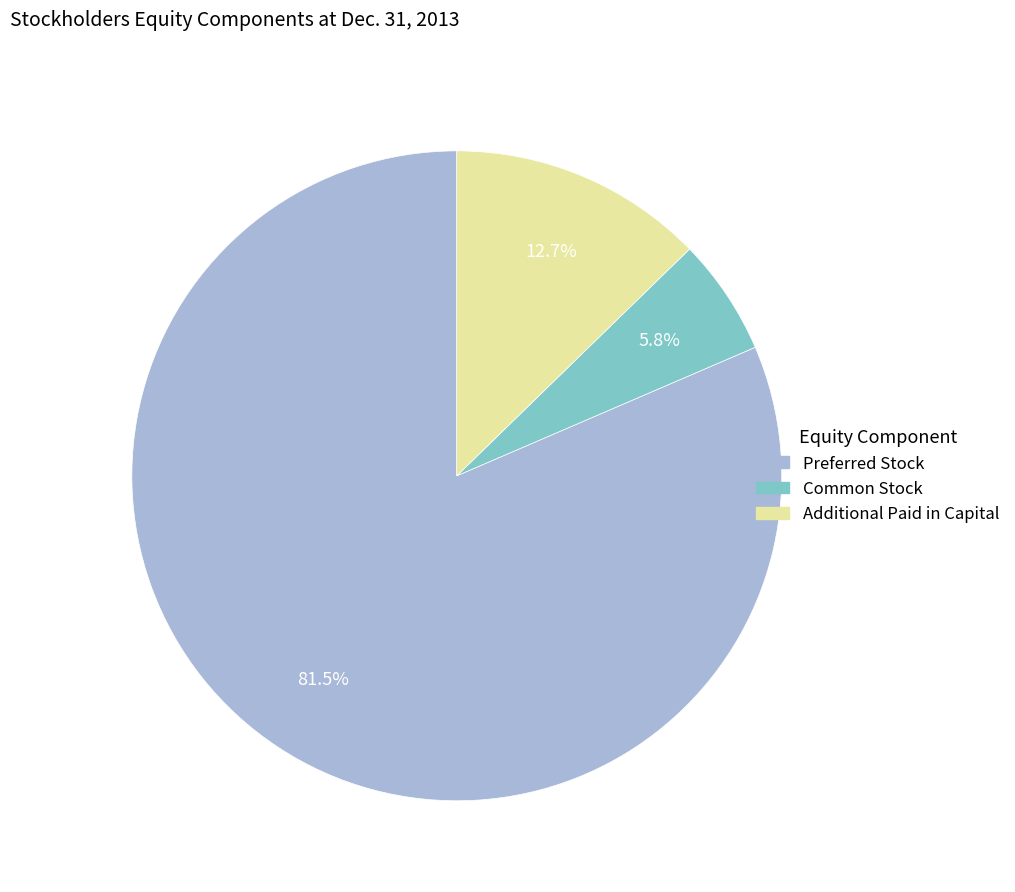

Is the sum of Preferred Stock and Additional Paid in Capital greater than half?

Yes